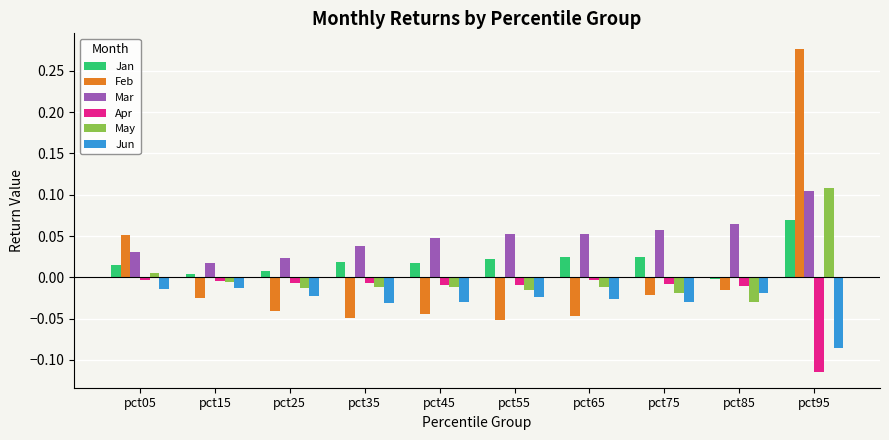

How many values in Jan are below zero?

1